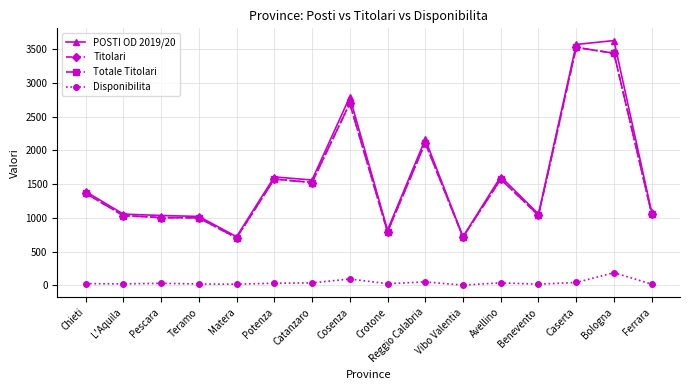

Is the value of Disponibilita at Matera greater than the value of POSTI OD 2019/20 at Crotone?

No